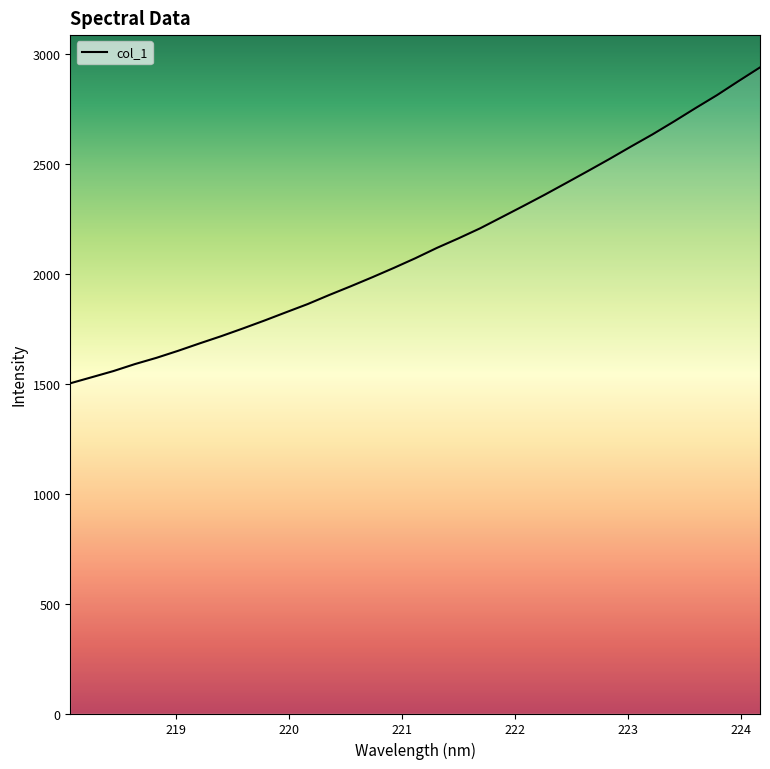

What is the difference between the maximum and minimum values?

1435.9